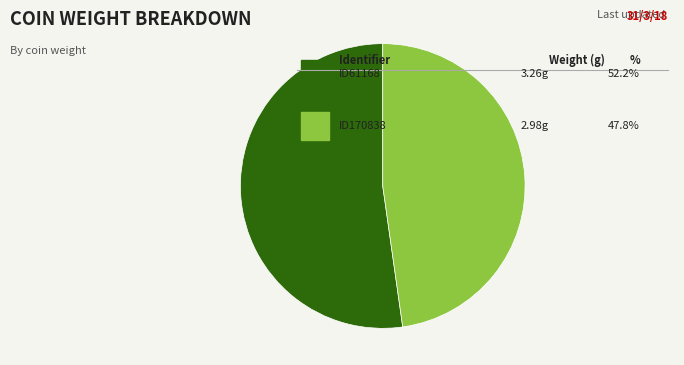

Is there a majority slice in this chart?

Yes